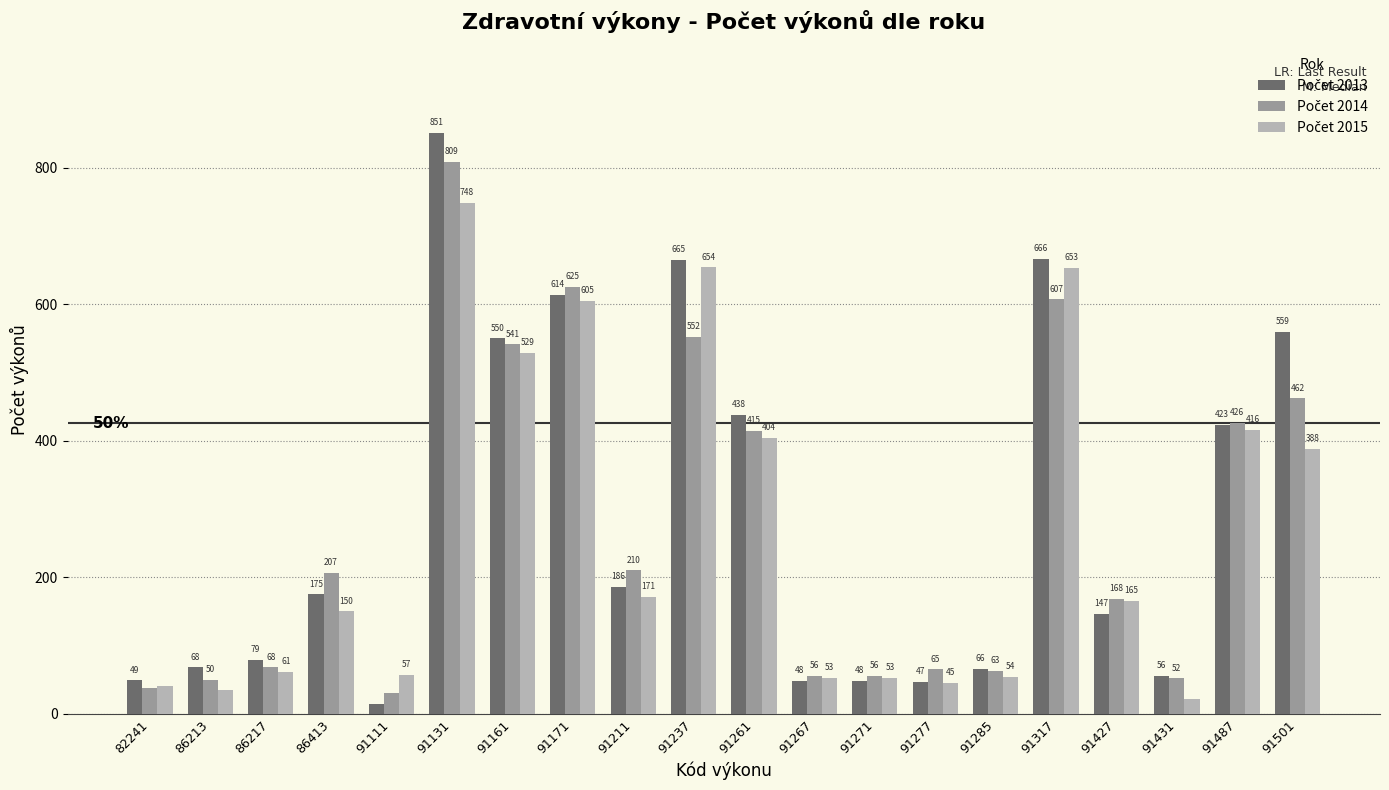

What is the spread (max minus min) of values at 91271?

8